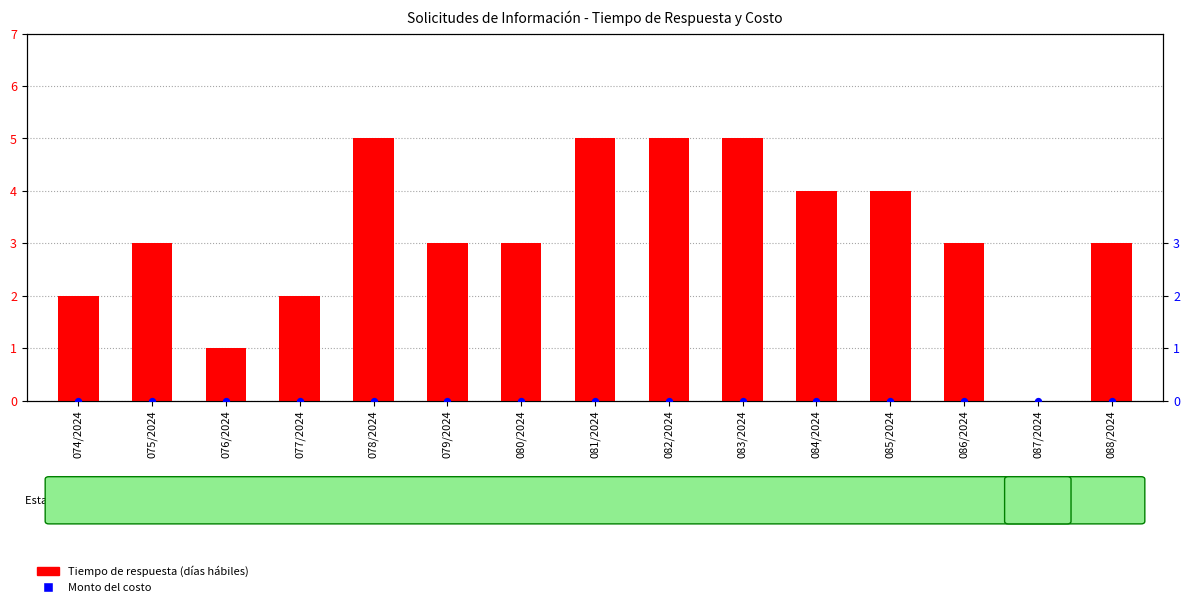

Which series contains the highest Y value?

Tiempo de respuesta (días hábiles)